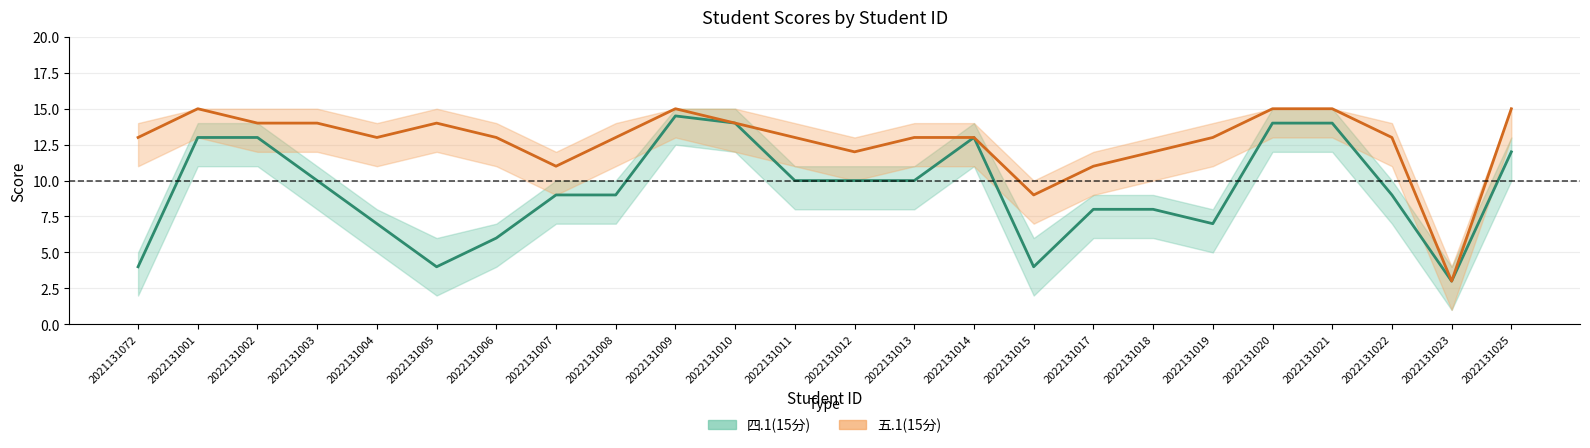

Rank the series at 2022131006 from lowest to highest value.

四.1(15分), 五.1(15分)